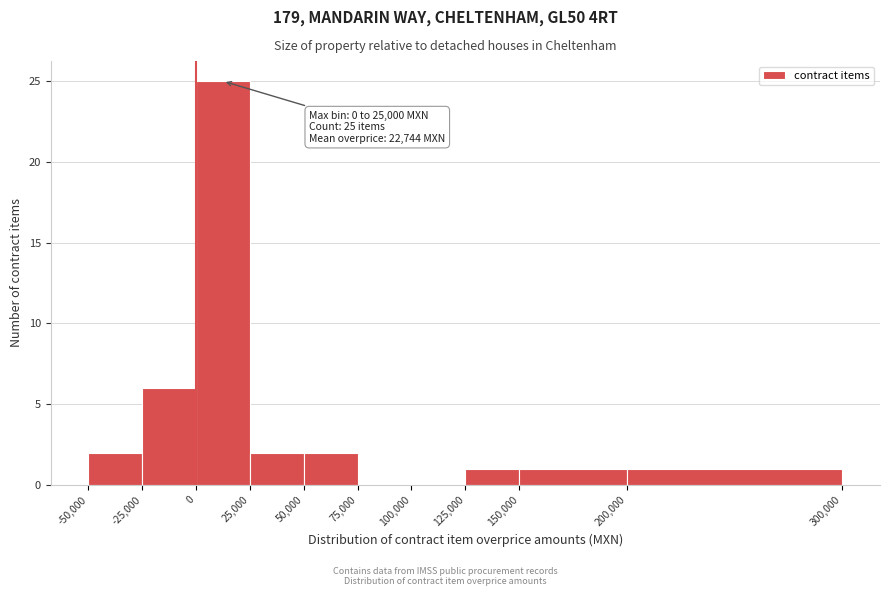

Over which range of the x-axis is the bar tallest?

0 to 25,000